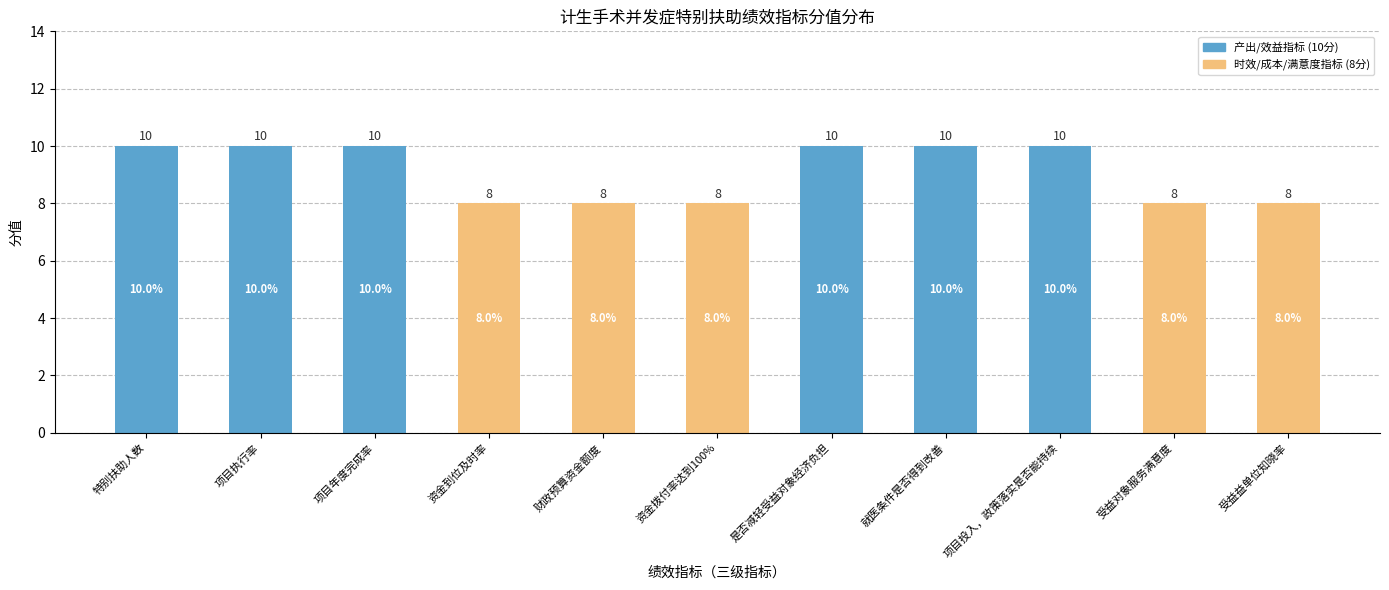

What is the approximate value at 项目年度完成率?

10